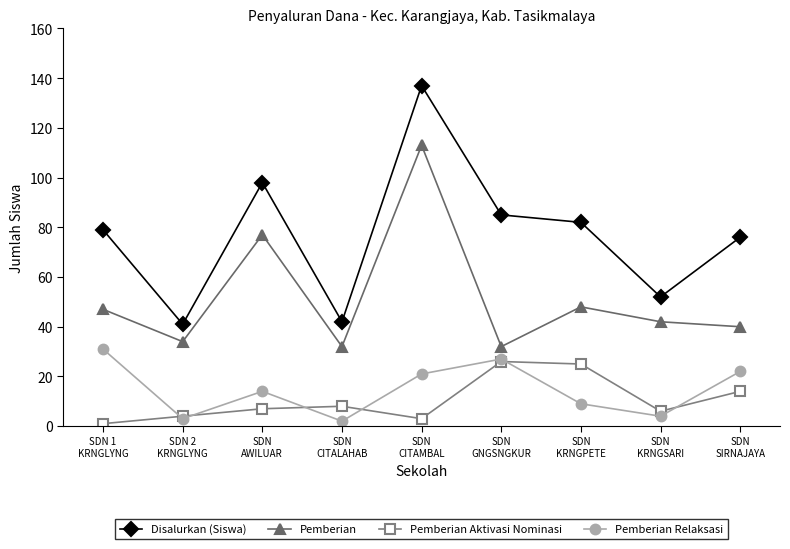

Rank the series by their maximum value, from highest to lowest.

Disalurkan (Siswa), Pemberian, Pemberian Relaksasi, Pemberian Aktivasi Nominasi